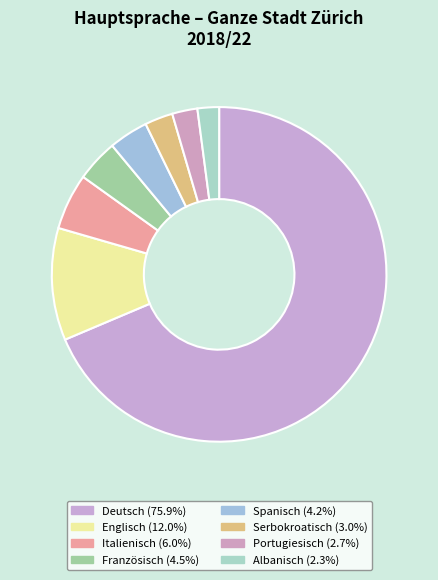

Rank the categories by value from highest to lowest.

Deutsch, Englisch, Italienisch, Französisch, Spanisch, Serbokroatisch, Portugiesisch, Albanisch